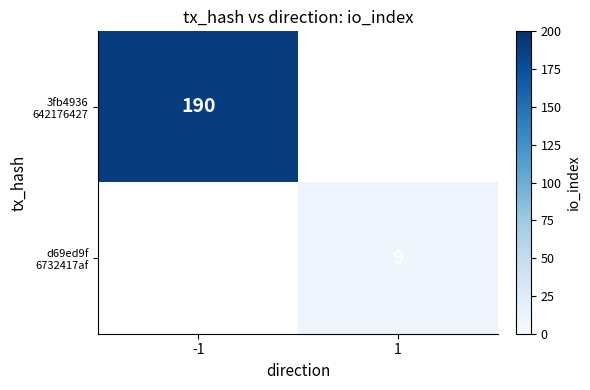

How many series are shown in this chart?

2